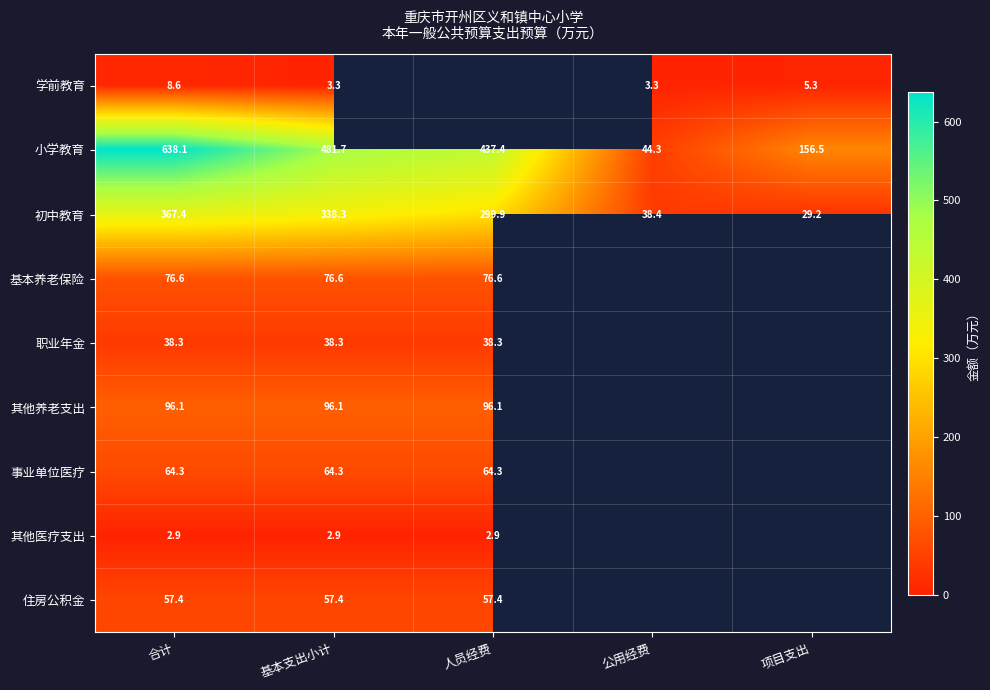

What is the difference between the 初中教育 values at 合计 and 公用经费?

329.0